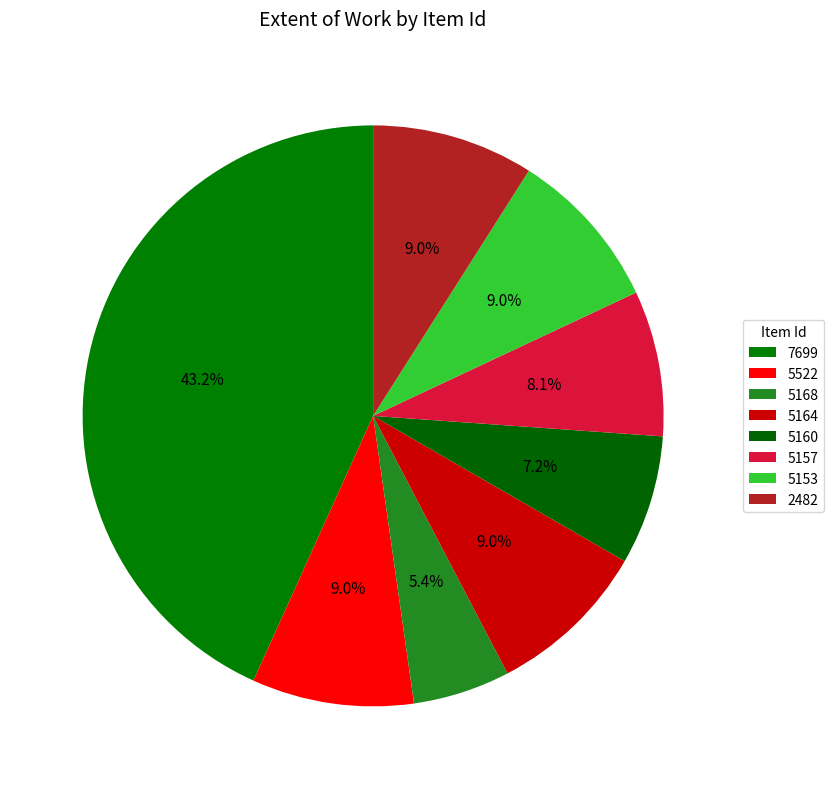

Is the sum of 5168 and 5160 greater than half?

No